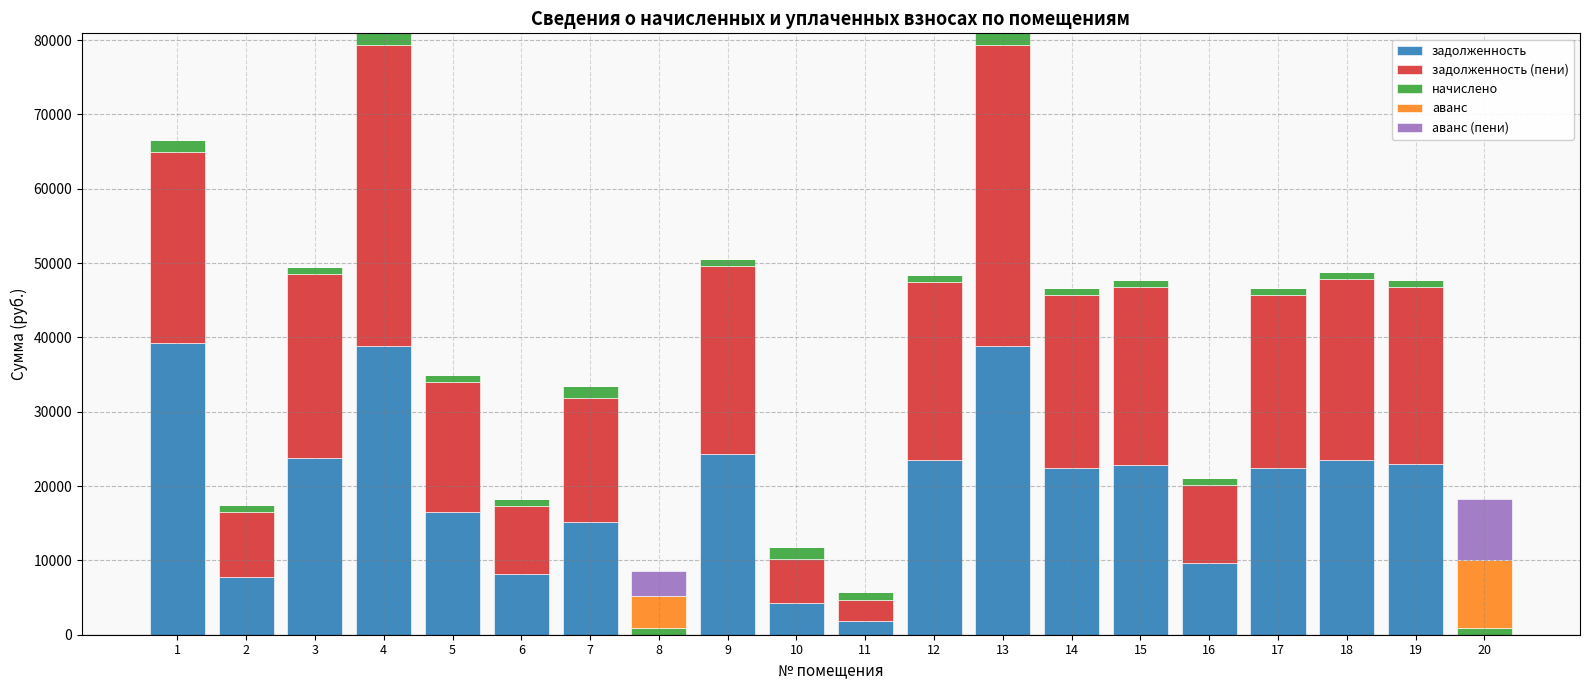

What is the maximum value for задолженность?

39271.4